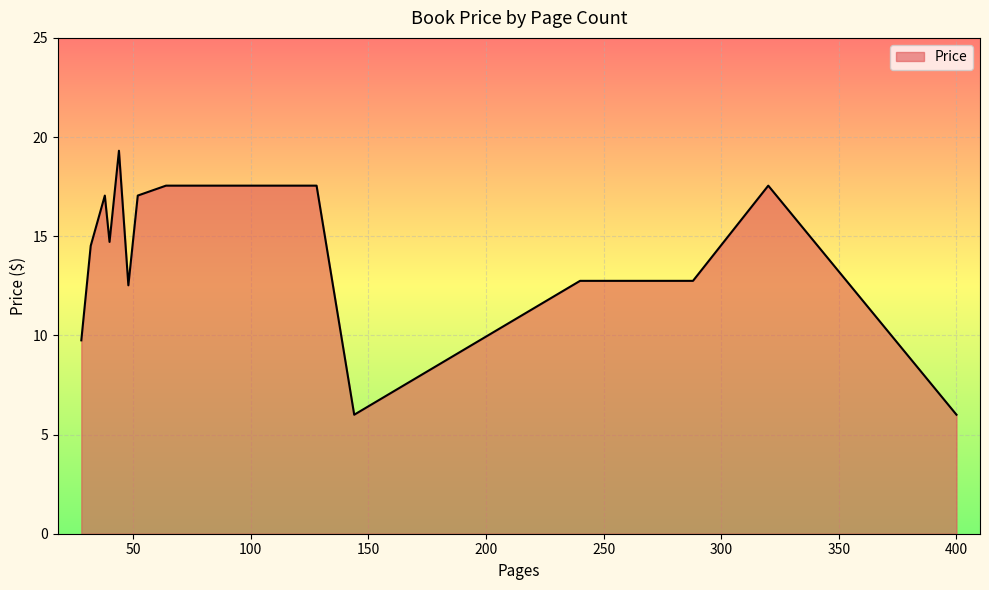

What is the greatest value displayed?

19.3